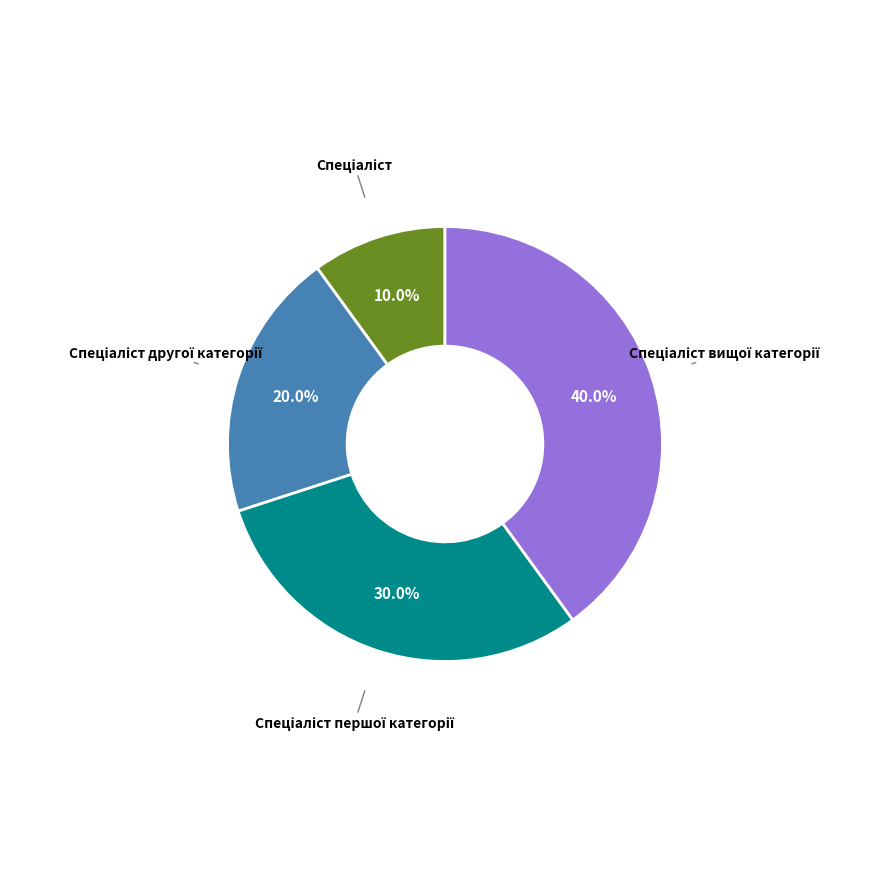

Is there any slice that represents more than half of the pie?

No